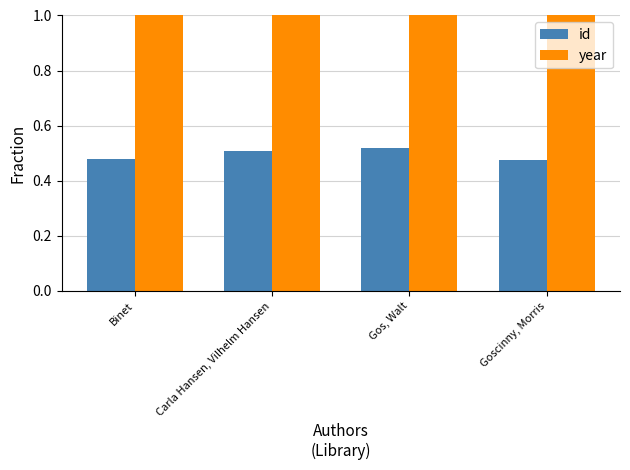

Which series has the largest total across all categories?

year